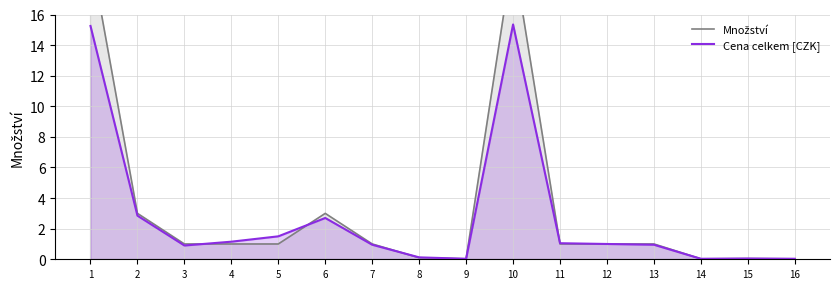

Rank the series at 7 from lowest to highest value.

Cena celkem [CZK], Množství